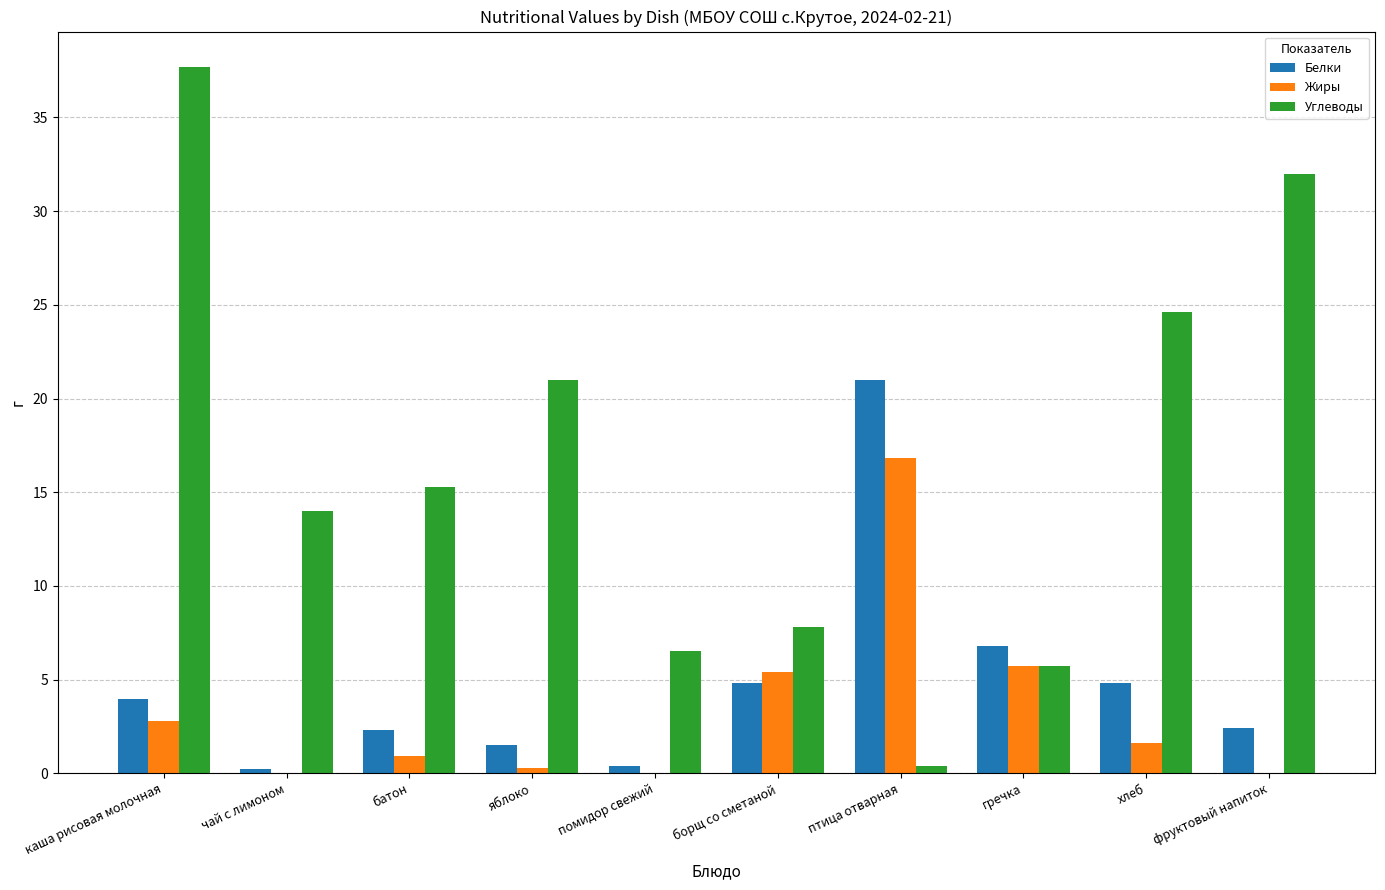

Between батон and гречка, which series saw the biggest shift?

Углеводы